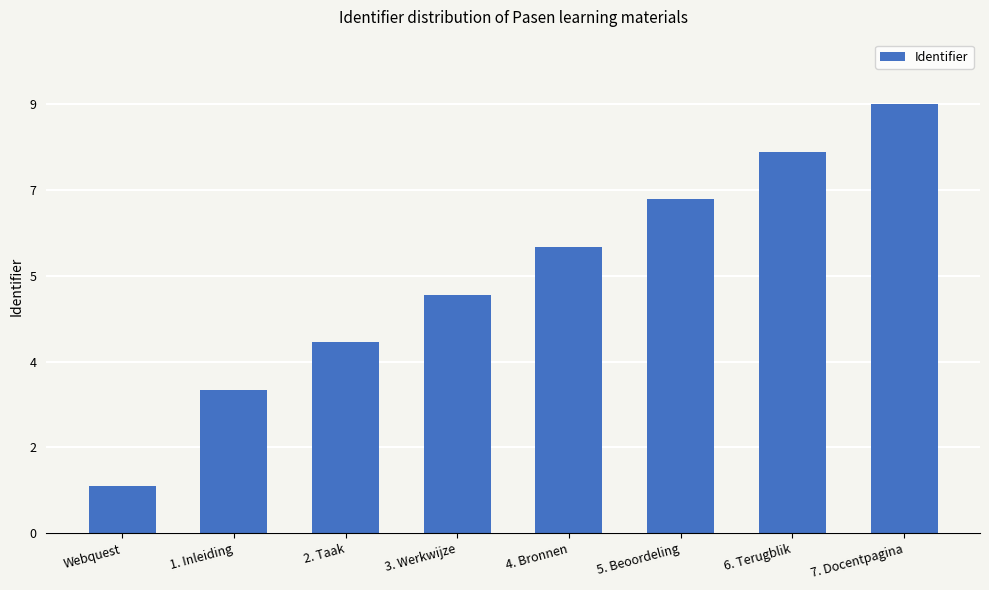

Rank the categories by value from lowest to highest.

Webquest, 1. Inleiding, 2. Taak, 3. Werkwijze, 4. Bronnen, 5. Beoordeling, 6. Terugblik, 7. Docentpagina